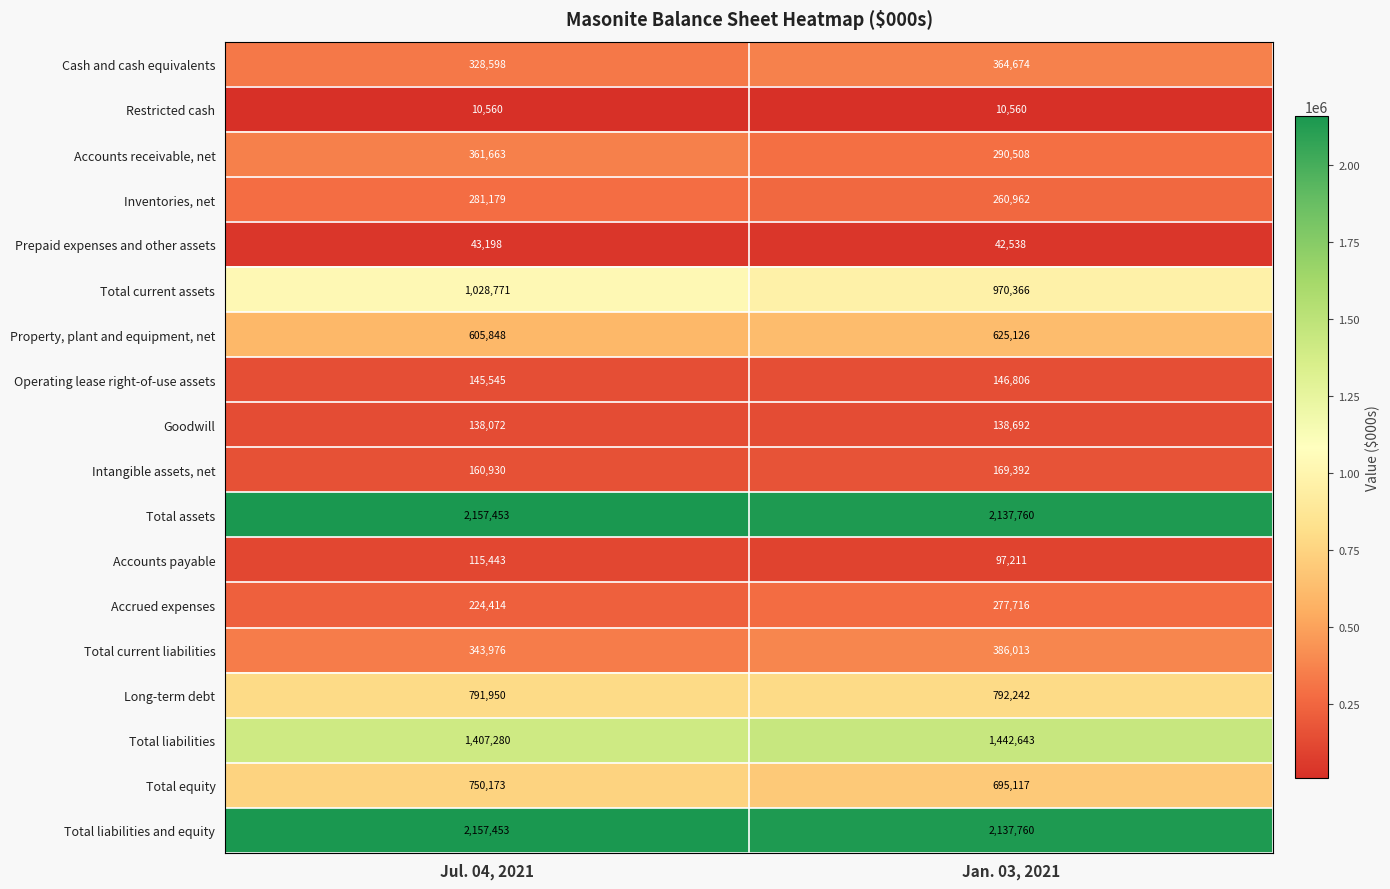

What is the difference between the maximum and minimum values in the Property, plant and equipment, net series?

19278